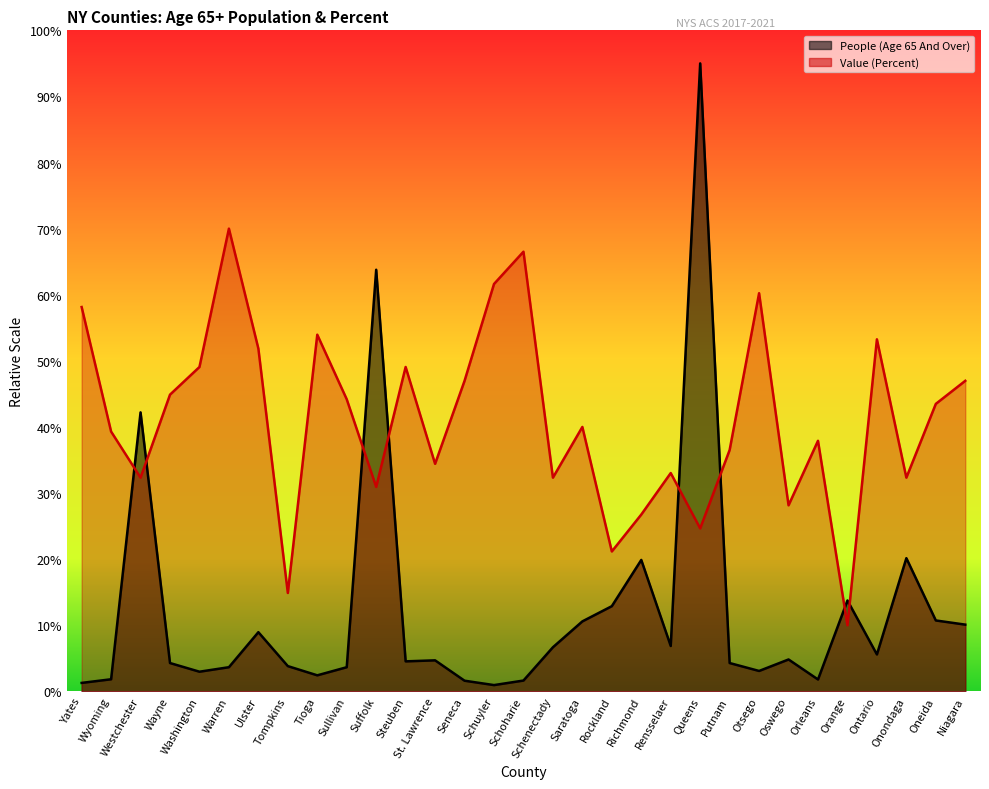

Where is the first local maximum for People (Age 65 And Over)?

Westchester